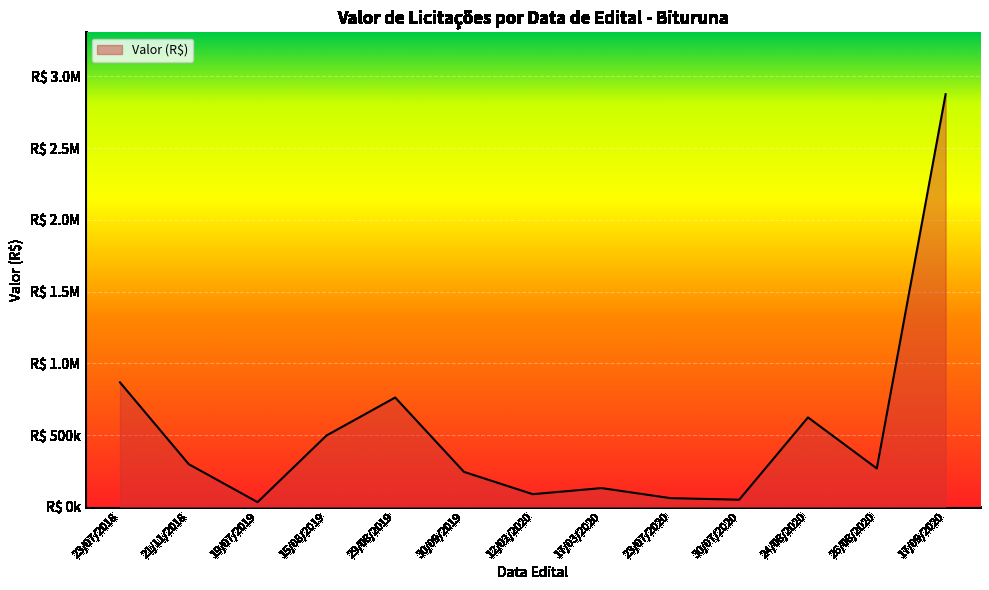

Does the chart have visible grid lines?

Yes